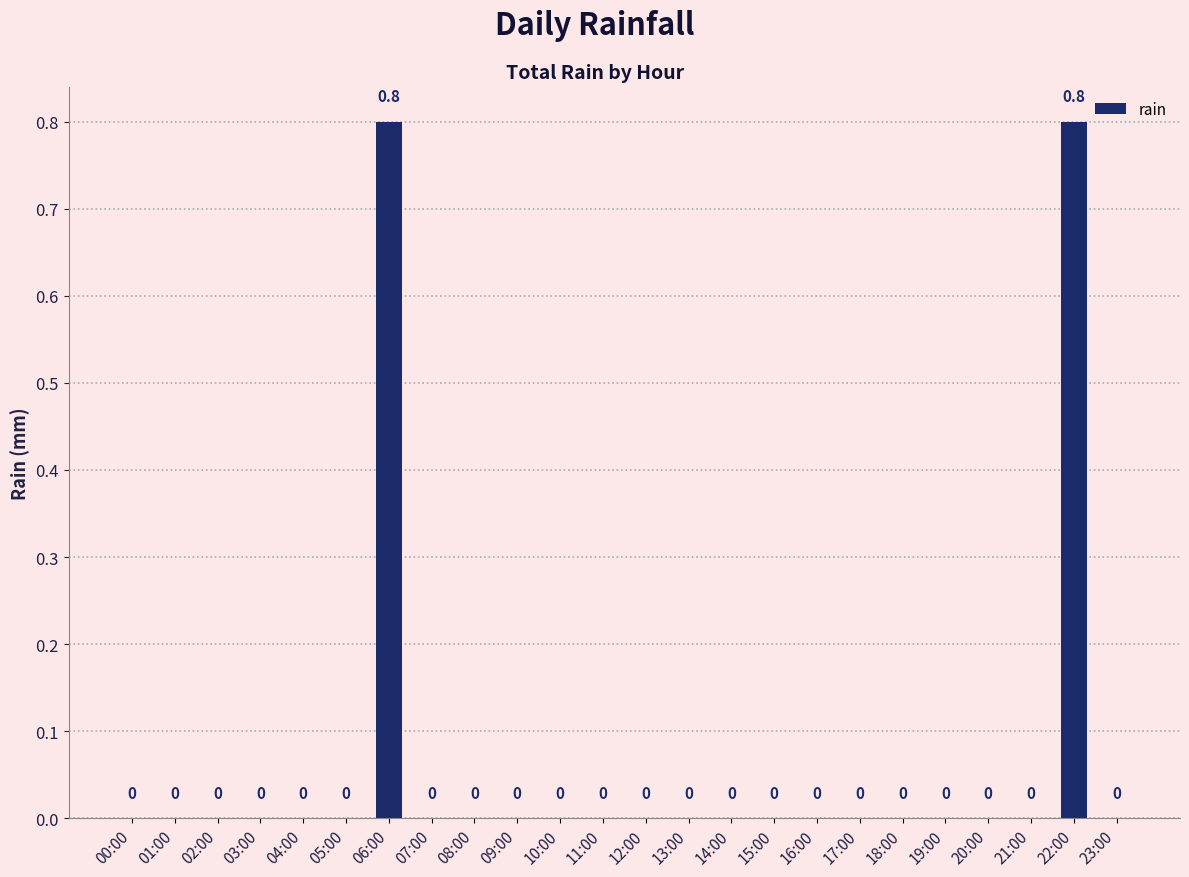

What is the maximum value shown in the chart?

0.8